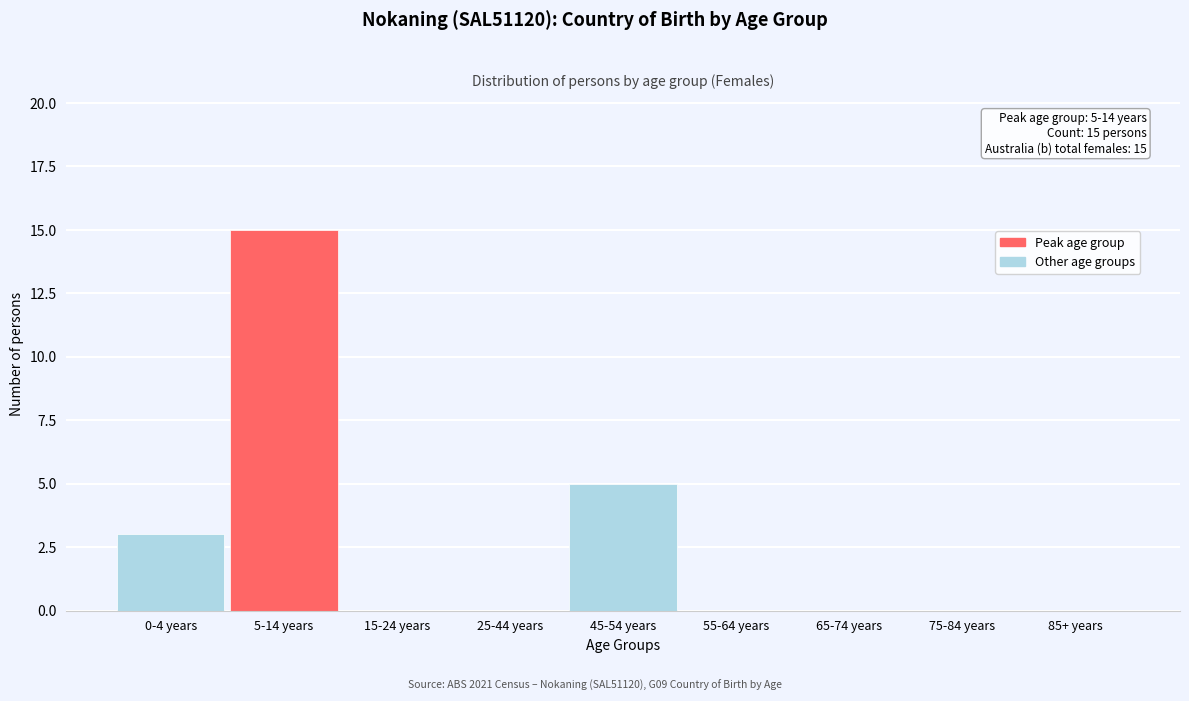

Reading right to left, list all the values displayed in this chart.

85+ years=0	75-84 years=0	65-74 years=0	55-64 years=0	45-54 years=5	25-44 years=0	15-24 years=0	5-14 years=15	0-4 years=3